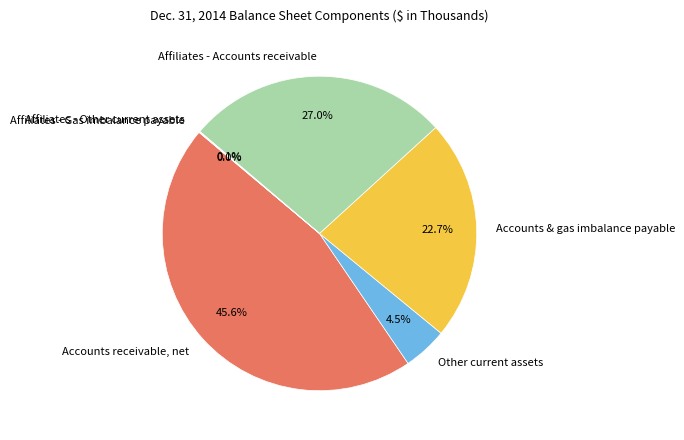

Is it true that Accounts & gas imbalance payable is 15% of the pie?

False